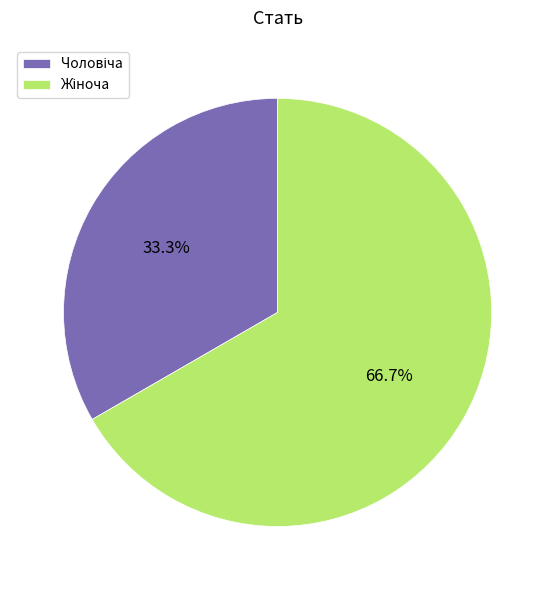

Is the sum of Жіноча and Чоловіча greater than half?

Yes